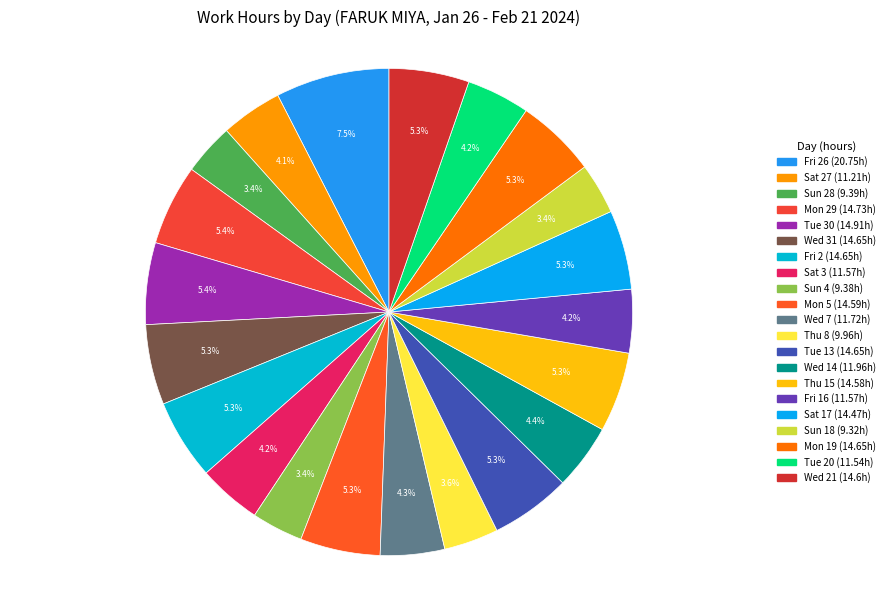

Which category has the smallest portion of the pie?

Sun 18